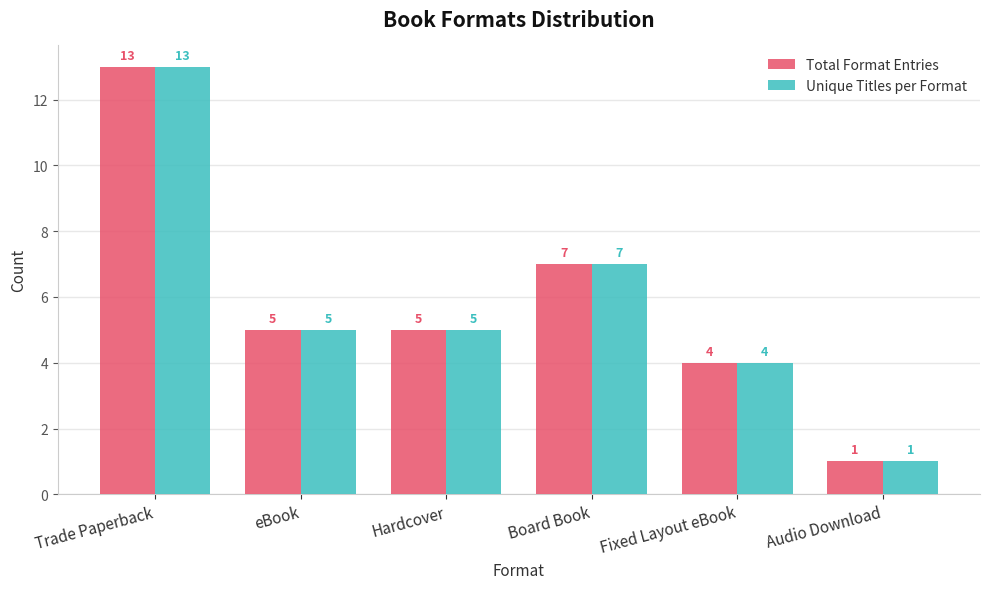

What is the average value of the Unique Titles per Format series?

6